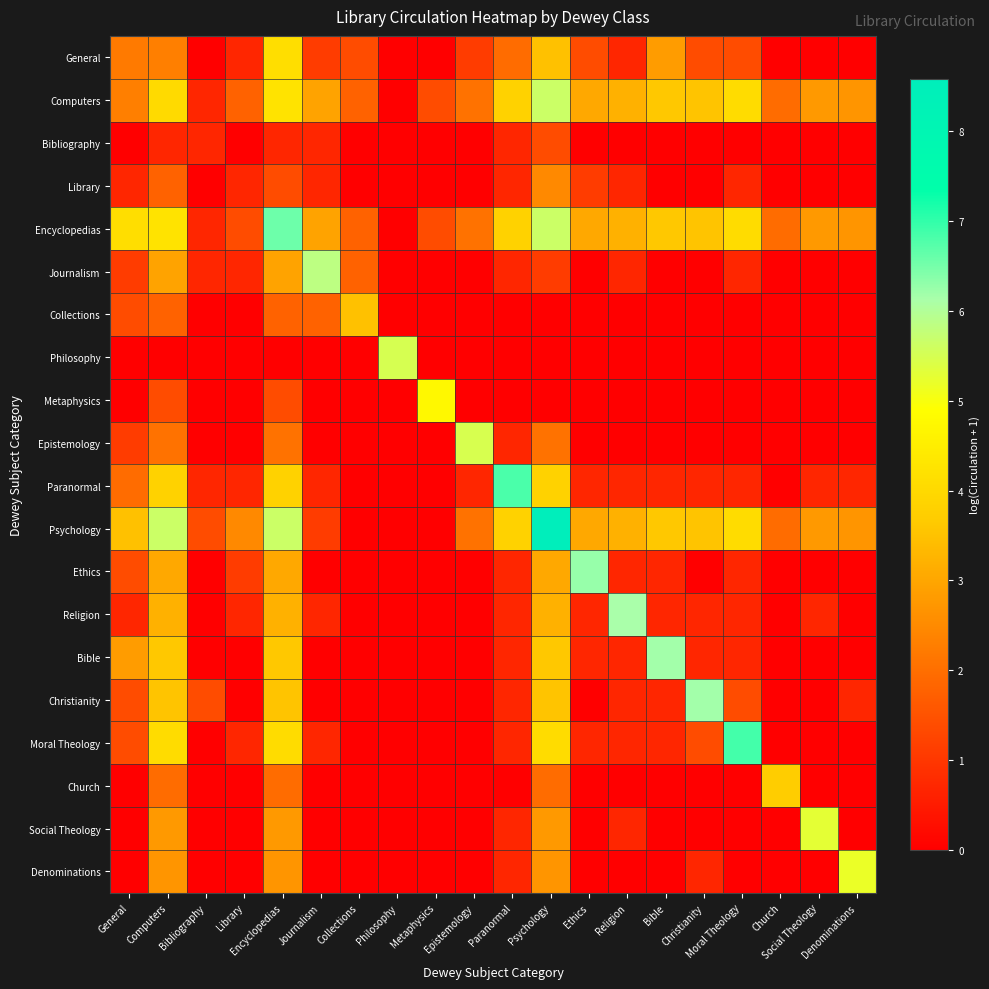

List the series in order of their peak value, highest first.

Psychology, Moral Theology, Paranormal, Encyclopedias, Ethics, Bible, Christianity, Religion, Journalism, Computers, Philosophy, Epistemology, Social Theology, Denominations, Metaphysics, General, Church, Collections, Library, Bibliography